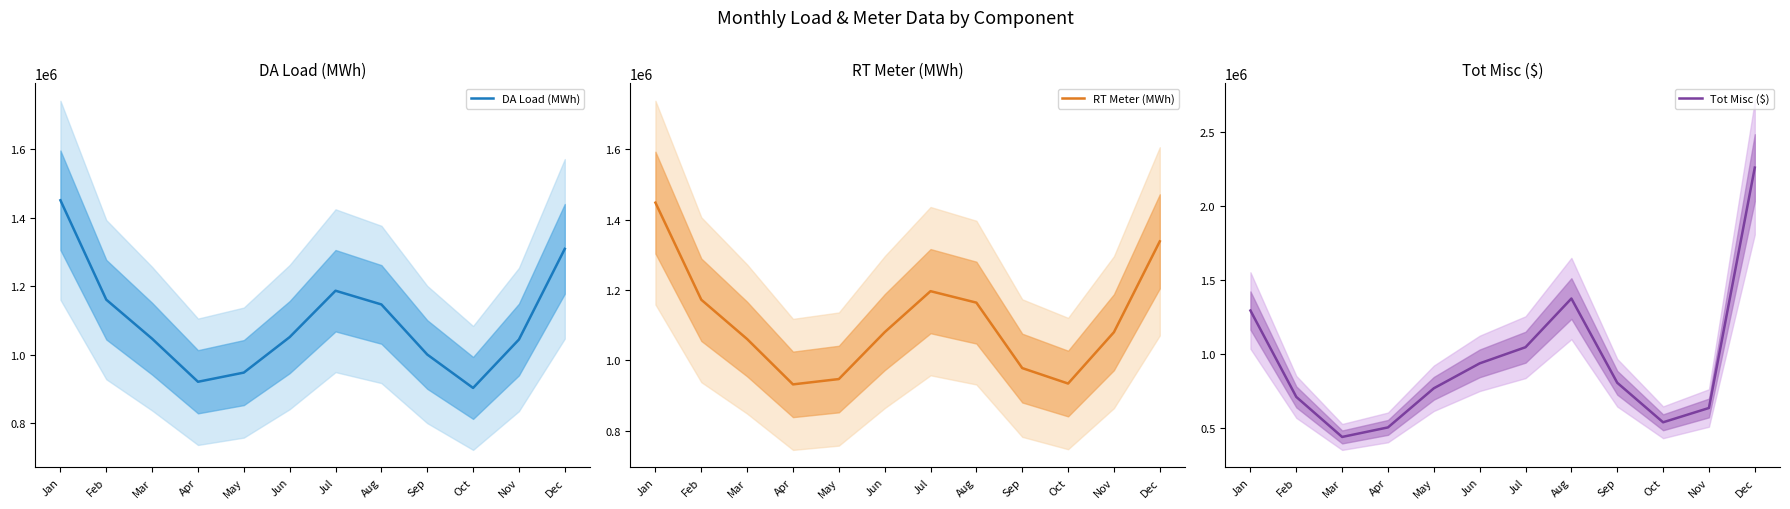

At which category is the sum across all series the highest?

Dec